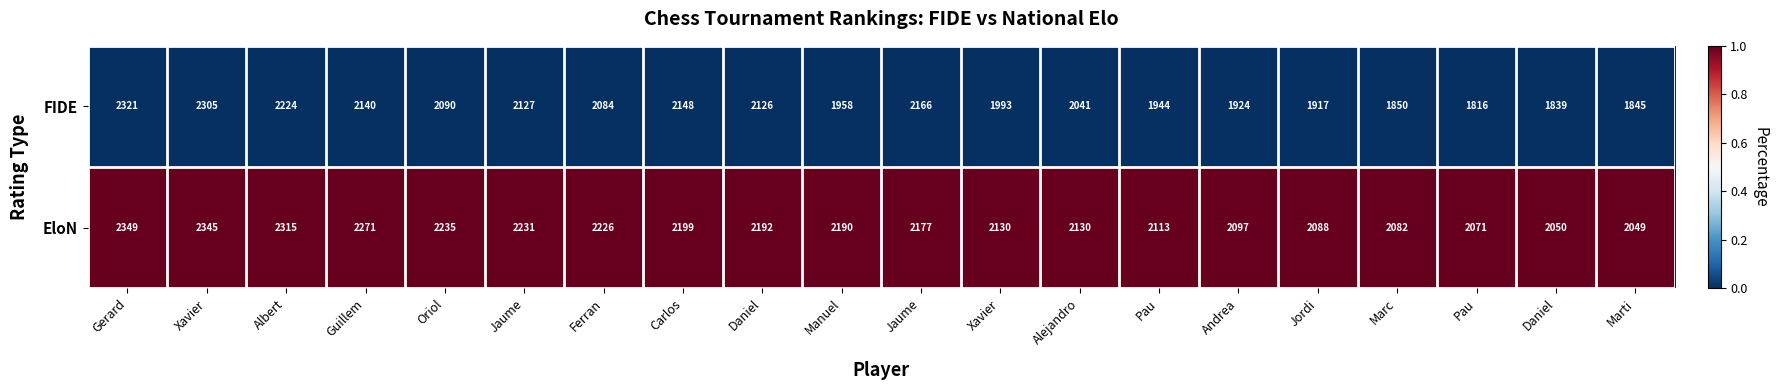

At which category does the chart reach its minimum across all series?

Gerard